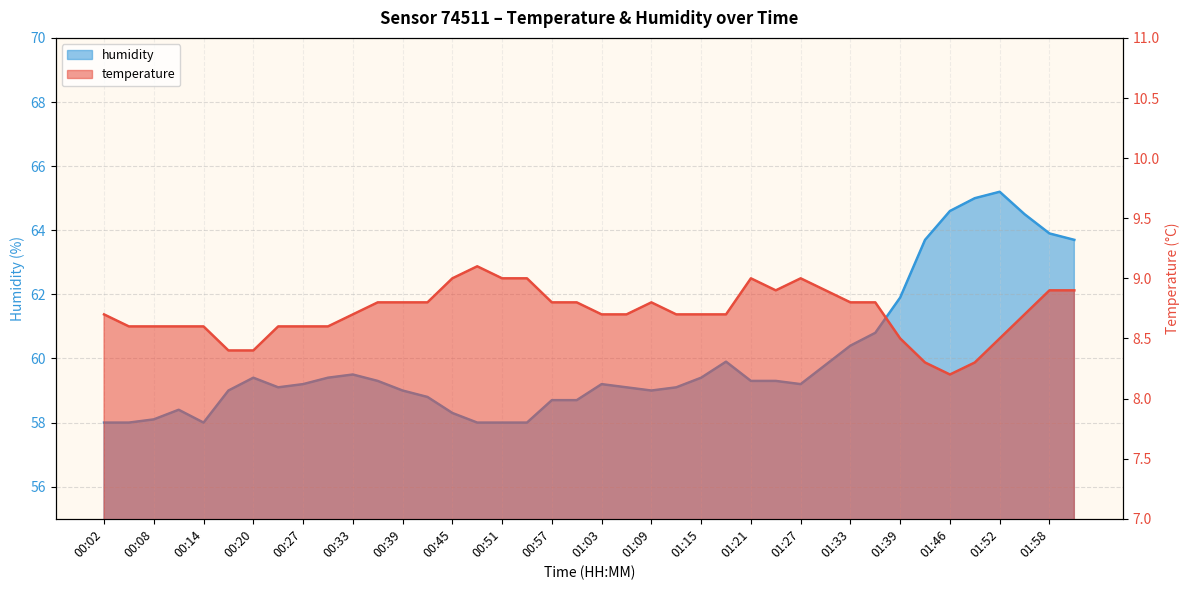

What is the difference between the second highest and second lowest values in the temperature series?

0.7